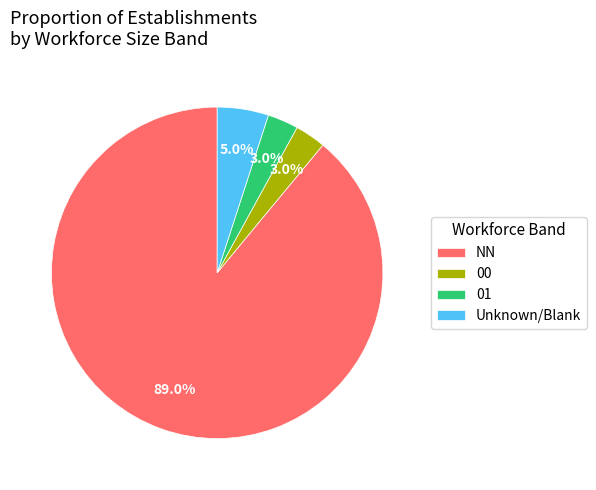

Which slice is the largest?

NN